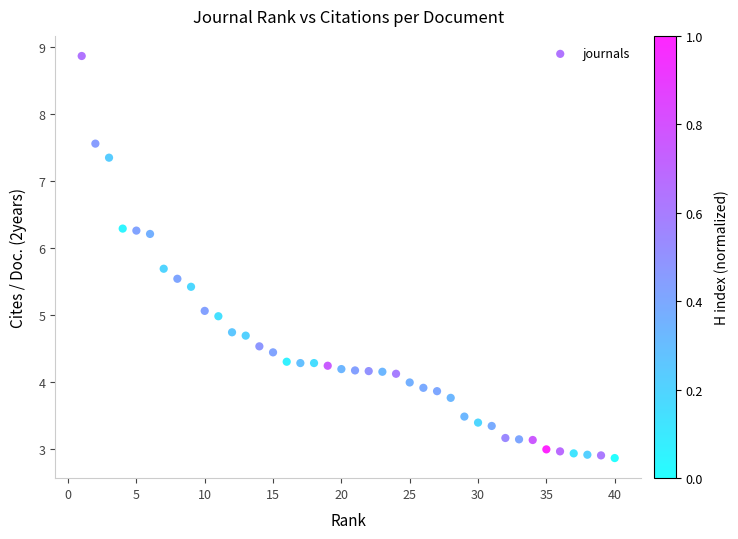

What is the range of Y values (max minus min)?

6.0